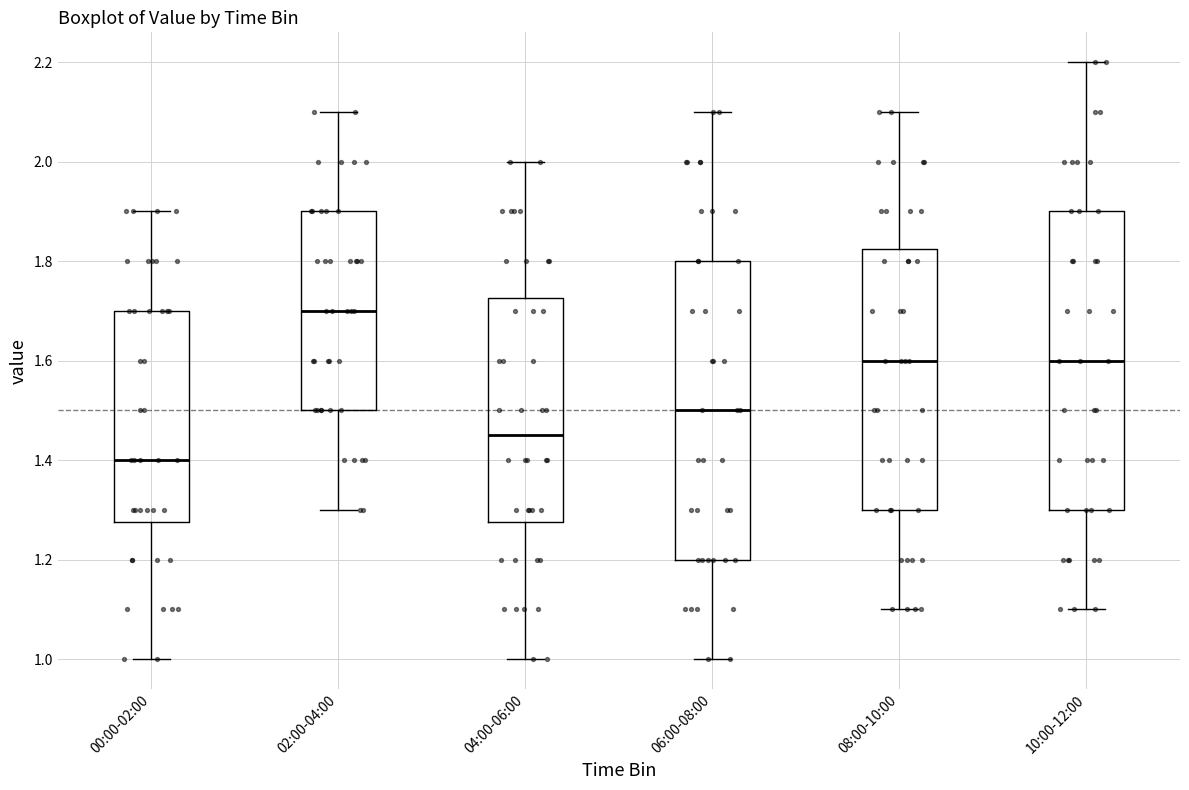

Where is the lower edge of the box for 04:00-06:00 on the y-axis? The values are not printed on the chart, so give them approximately, as read against the axis.

1.28